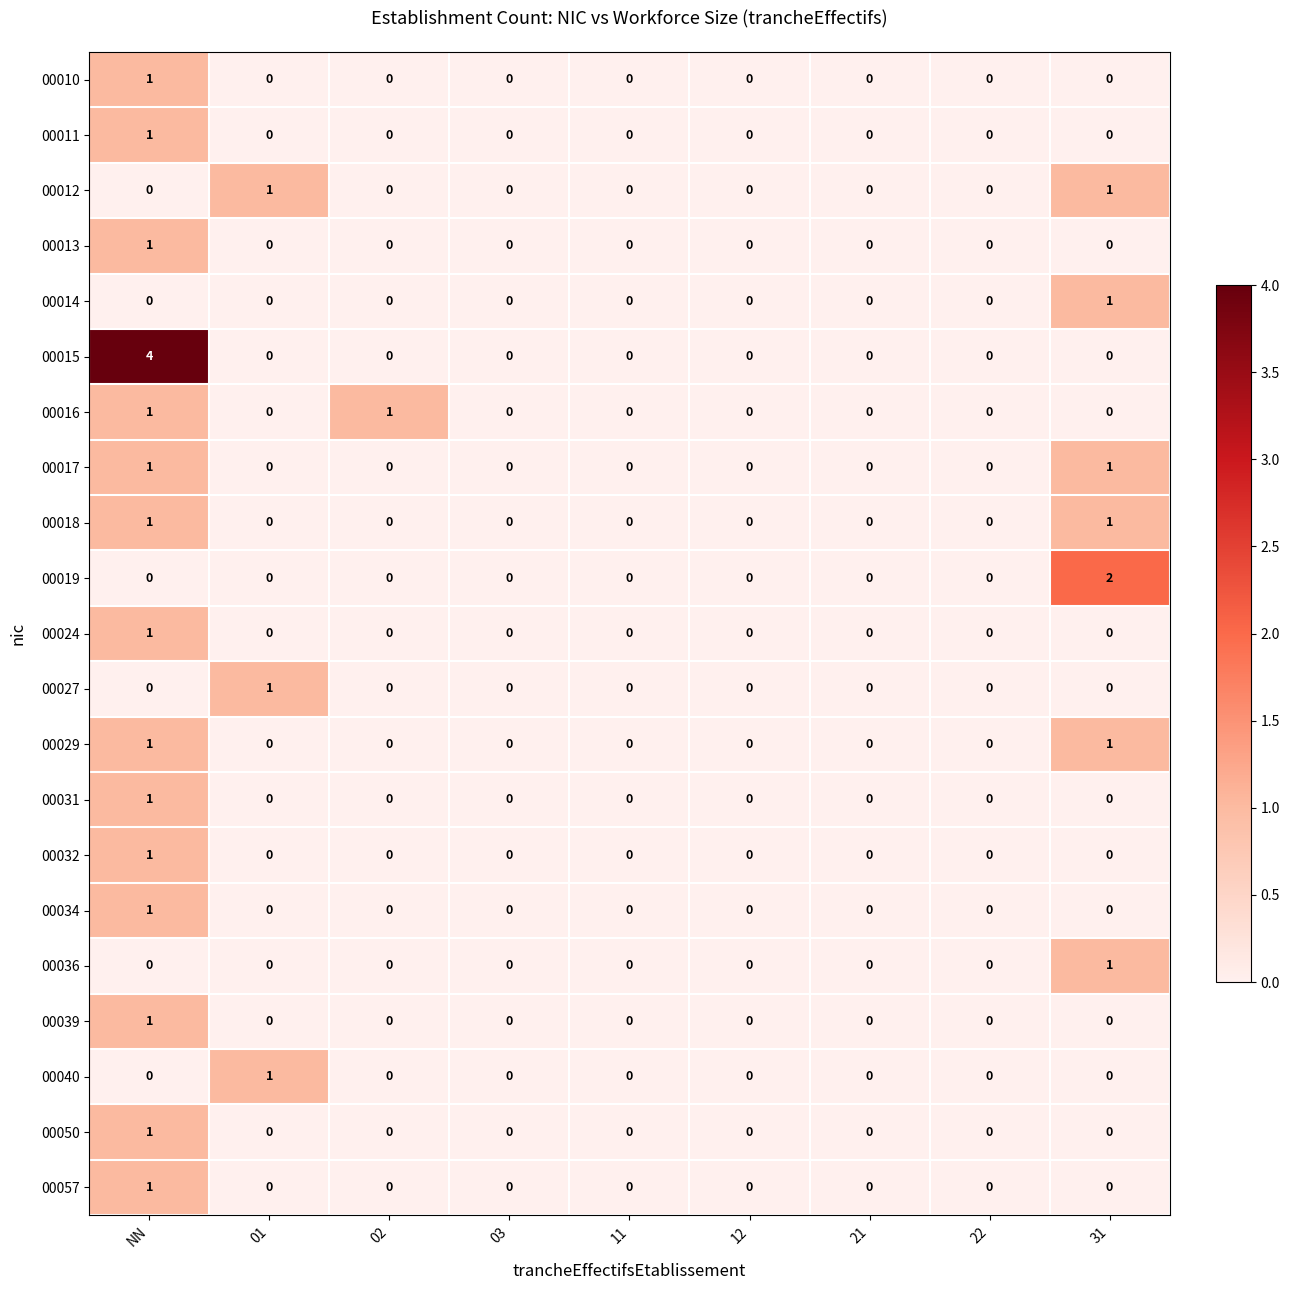

True or false: 00012 has a value of 0 at 12.

True